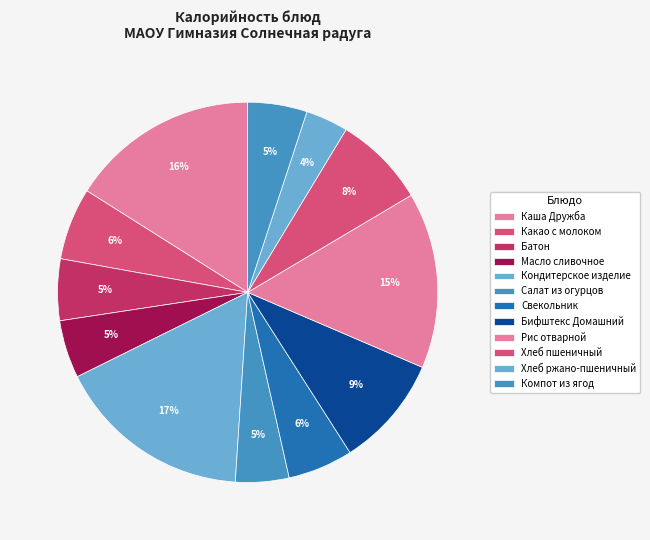

How many segments does this pie chart have?

12